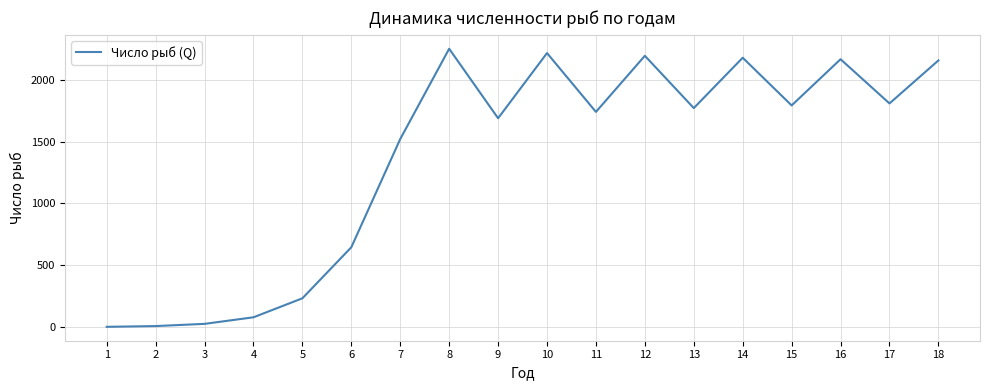

What is the greatest value displayed?

2249.6